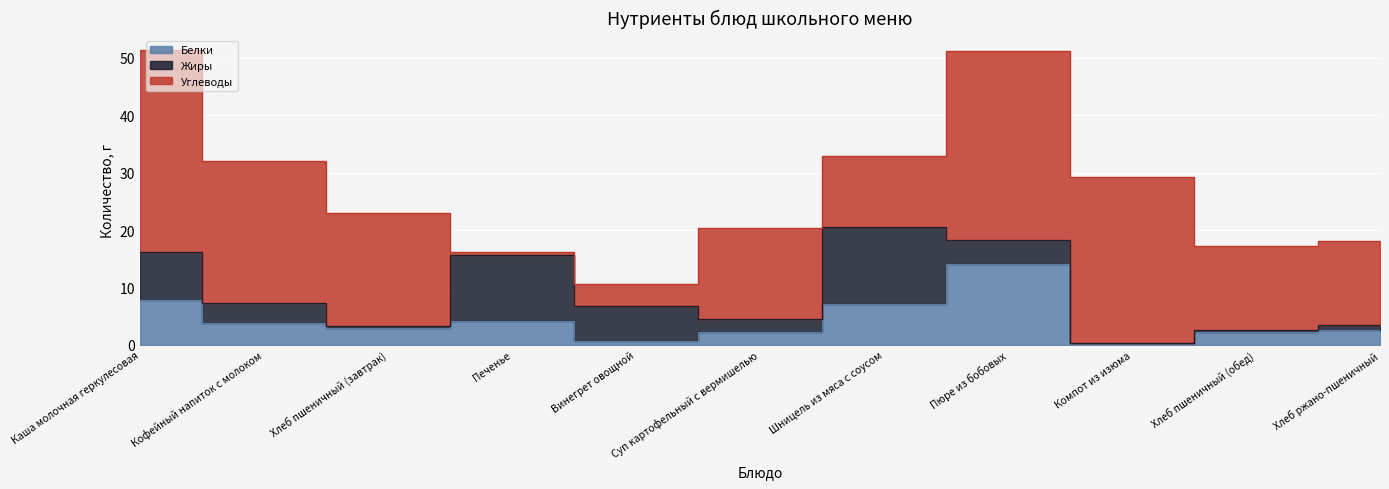

Which series ends up on top after the final intersection of Жиры and Углеводы?

Углеводы